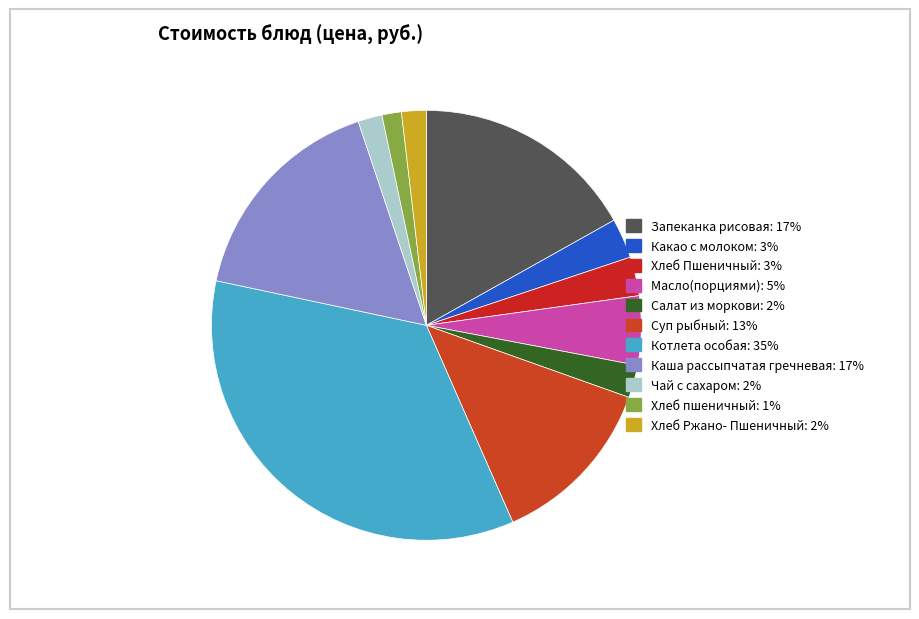

How many segments does this pie chart have?

11